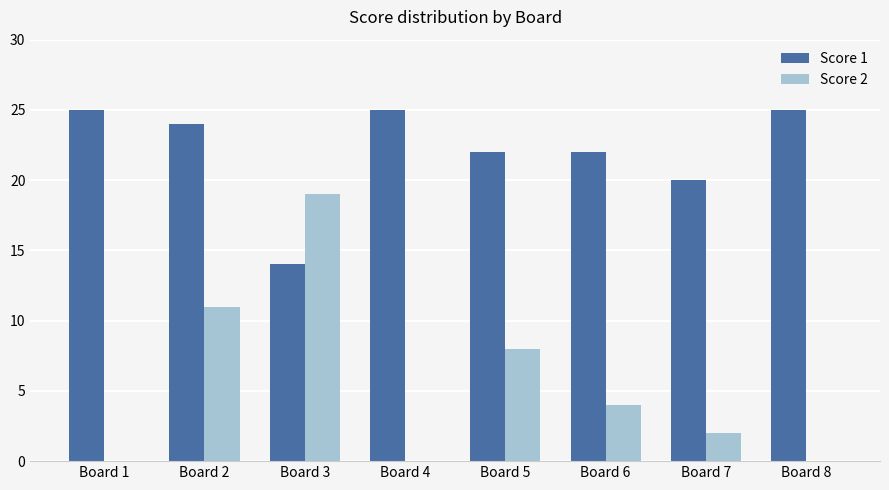

Which series has the widest spread of values?

Score 2